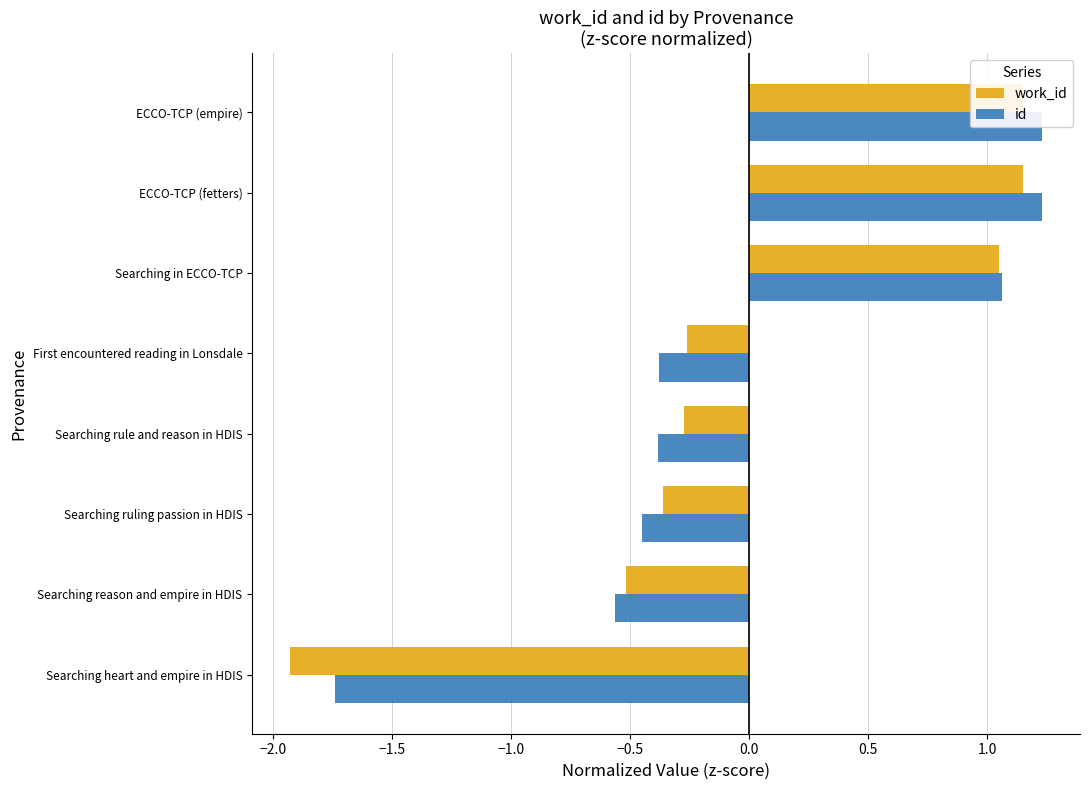

How many values in id are above zero?

3